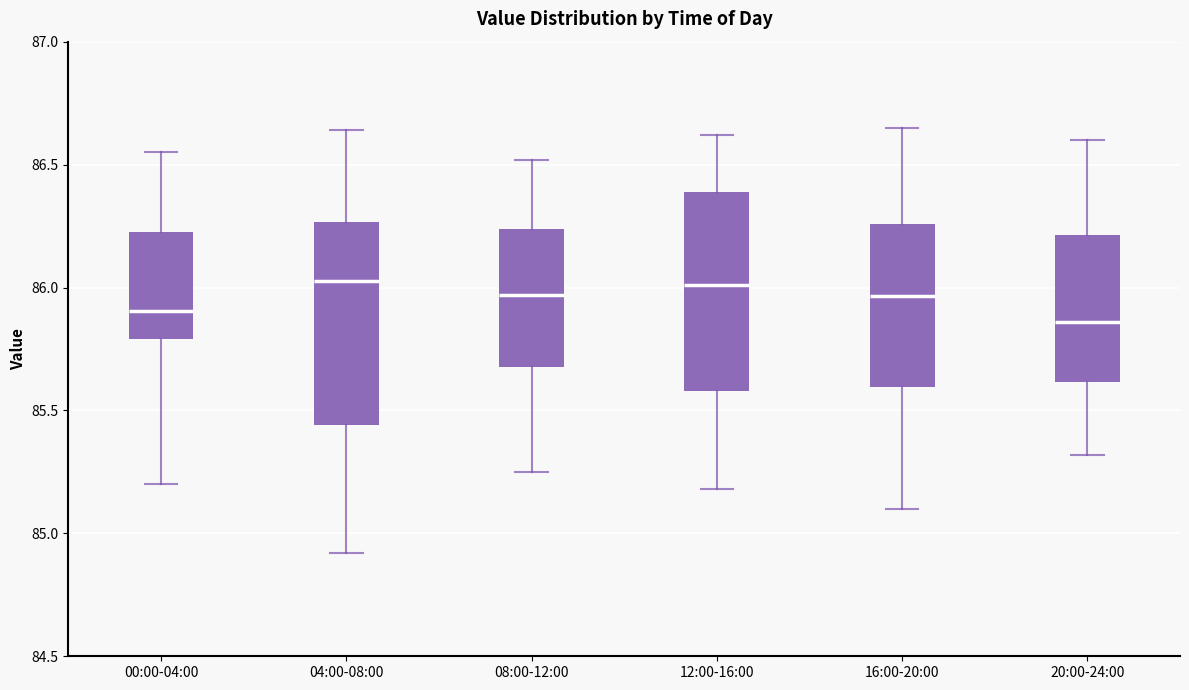

Reading left to right, read every box against the y-axis: the position of its median line, the range the box covers, and the ends of its whiskers. The values are not printed on the chart, so give them approximately, as read against the axis.

00:00-04:00: median 85.90, box 85.80 to 86.25, whiskers 85.20 to 86.55
04:00-08:00: median 86.05, box 85.45 to 86.25, whiskers 84.90 to 86.65
08:00-12:00: median 85.95, box 85.70 to 86.25, whiskers 85.25 to 86.50
12:00-16:00: median 86.00, box 85.60 to 86.40, whiskers 85.20 to 86.60
16:00-20:00: median 85.95, box 85.60 to 86.25, whiskers 85.10 to 86.65
20:00-24:00: median 85.85, box 85.60 to 86.20, whiskers 85.30 to 86.60